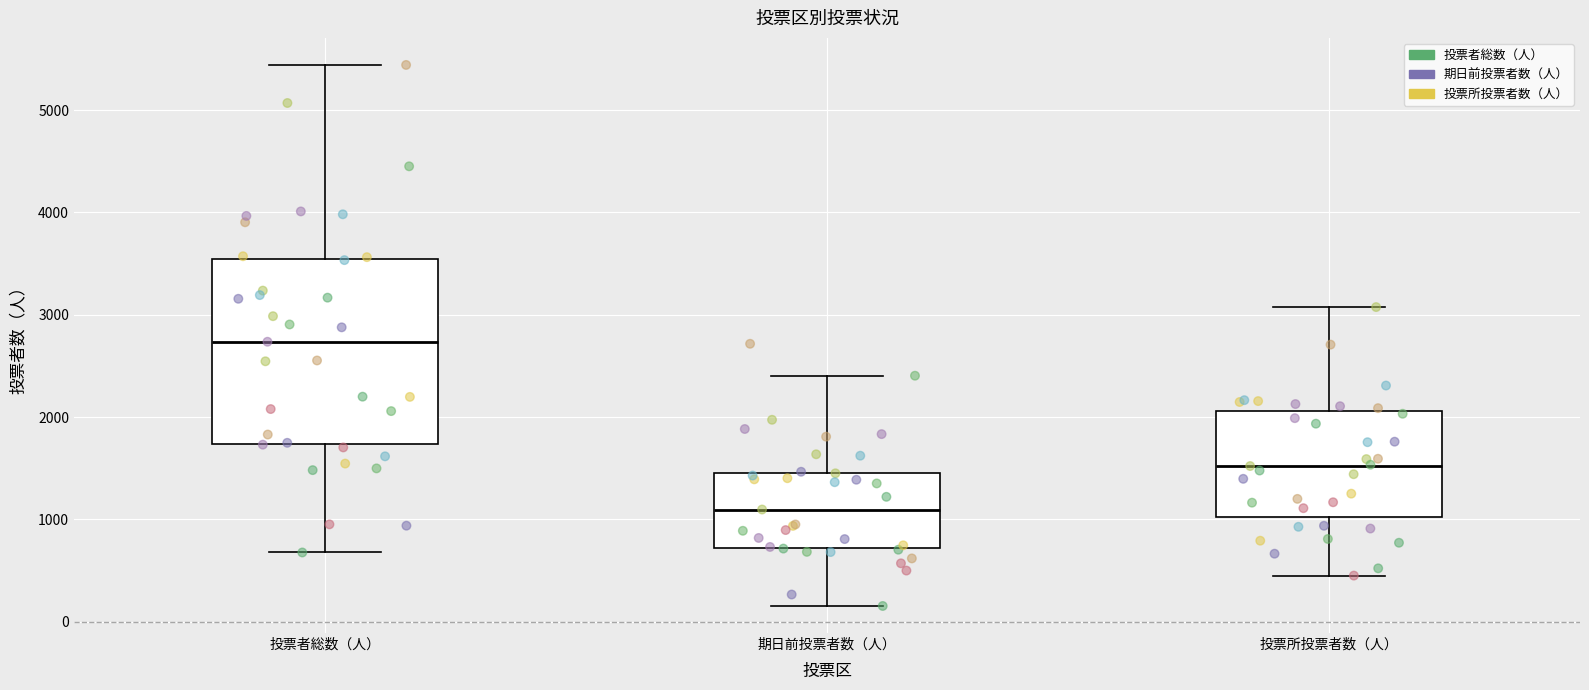

Which box's median line is the highest?

投票者総数（人）